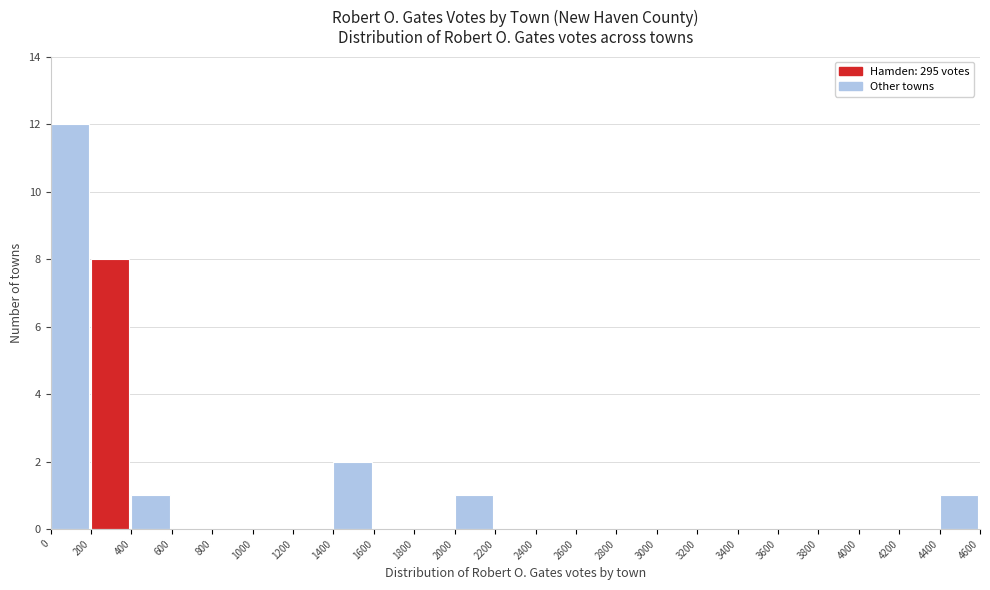

Which range on the x-axis has the tallest bar?

0 to 200